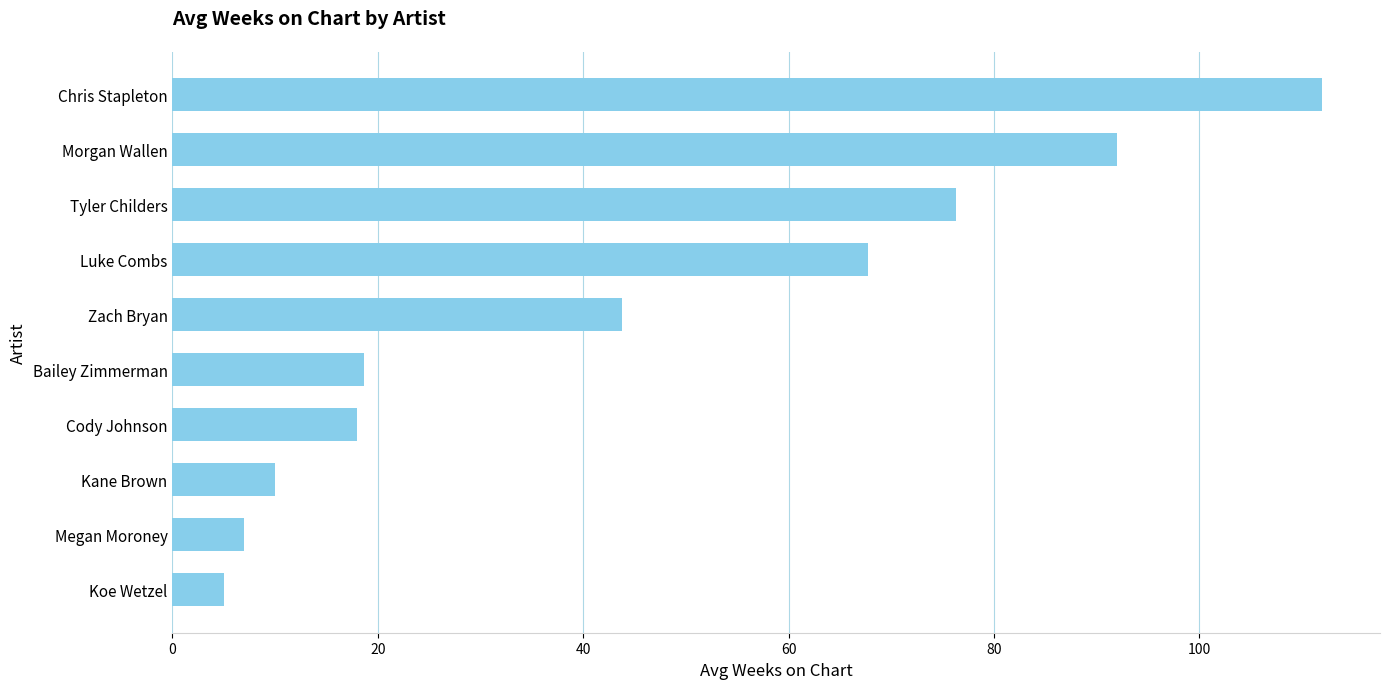

What is the approximate value at Bailey Zimmerman?

18.7